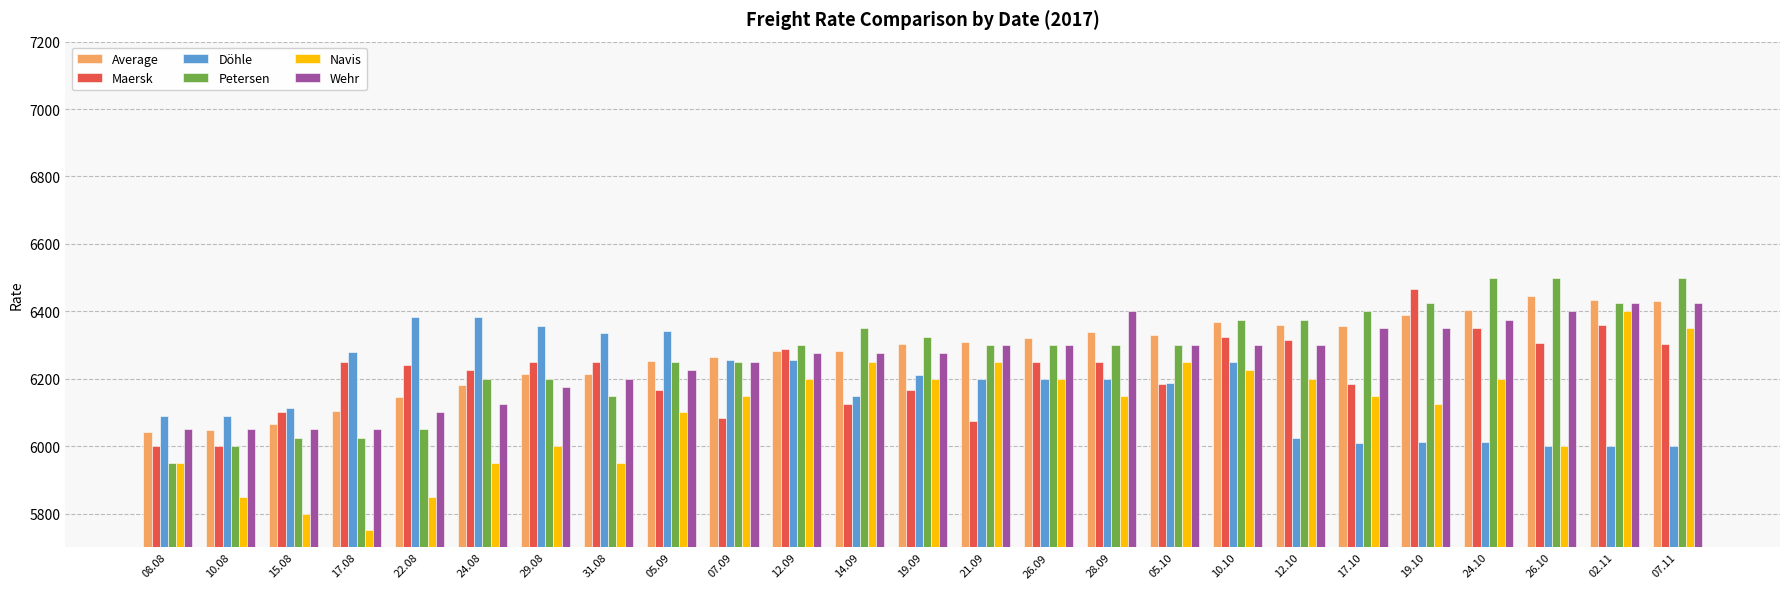

Which label corresponds to the smallest value in the chart?

17.08